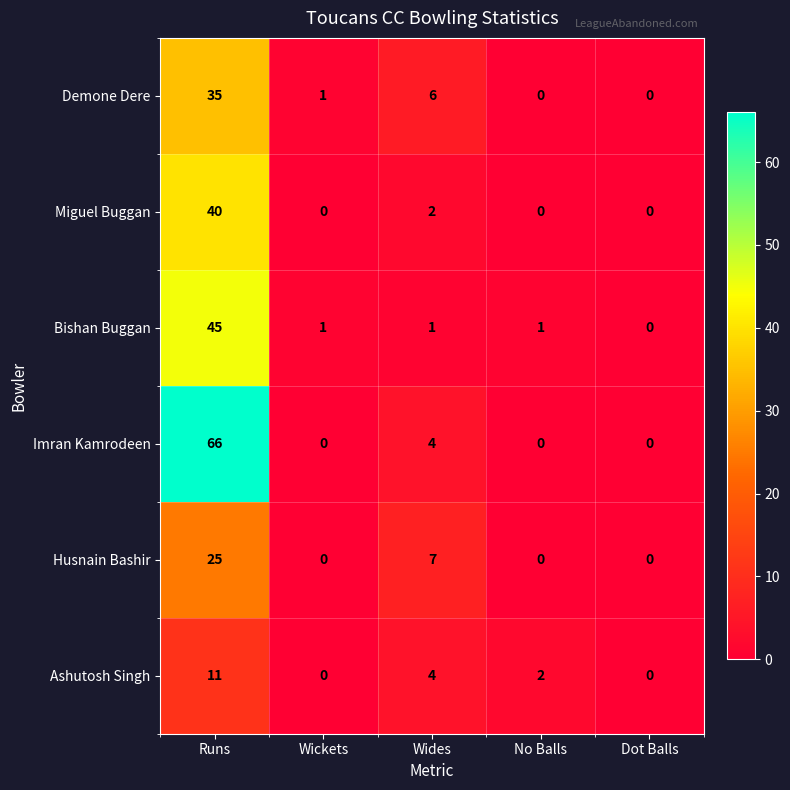

Reading left to right, extract all data points from this chart.

Demone Dere: 35	1	6	0	0
Miguel Buggan: 40	0	2	0	0
Bishan Buggan: 45	1	1	1	0
Imran Kamrodeen: 66	0	4	0	0
Husnain Bashir: 25	0	7	0	0
Ashutosh Singh: 11	0	4	2	0